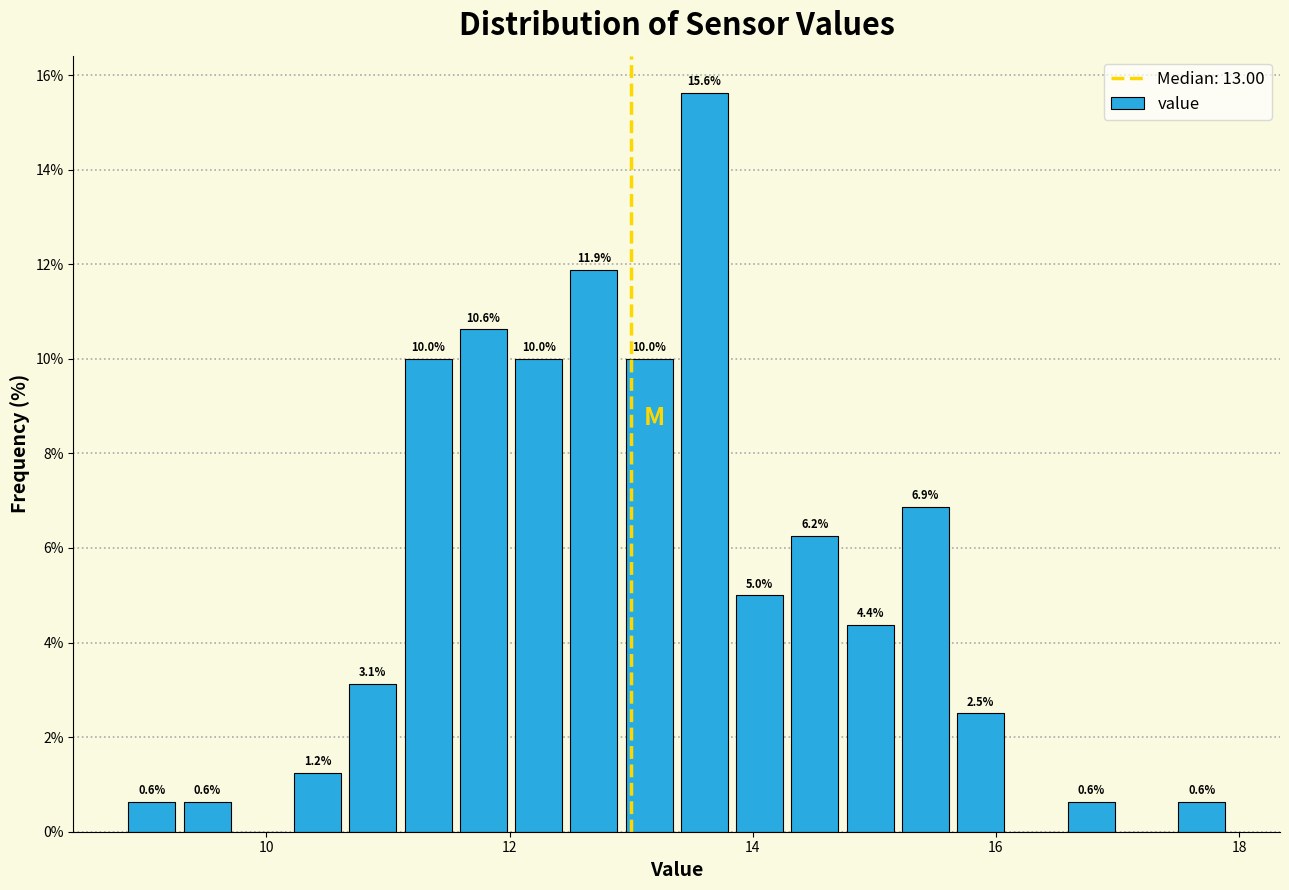

Around what value on the x-axis is the tallest bar? Give the approximate position of its centre, as read against the axis.

13.6